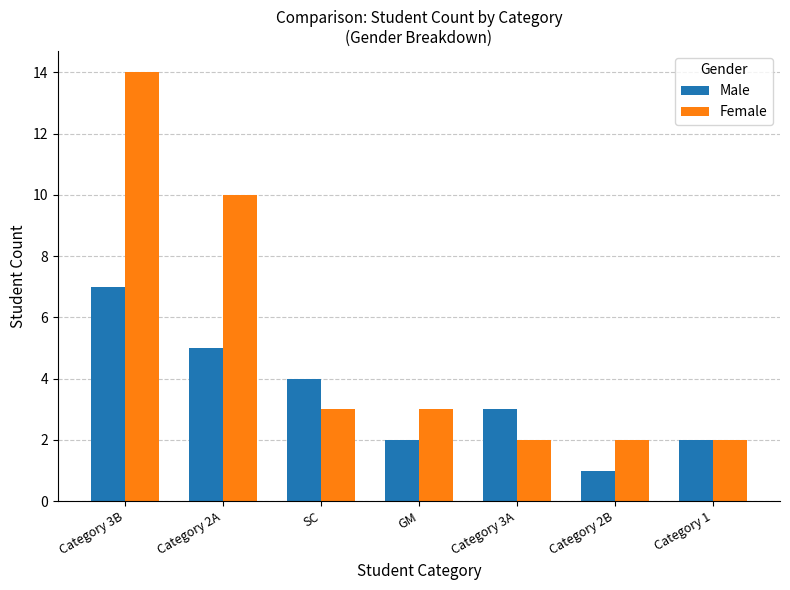

Where does the Male series first go above 3?

Category 3B